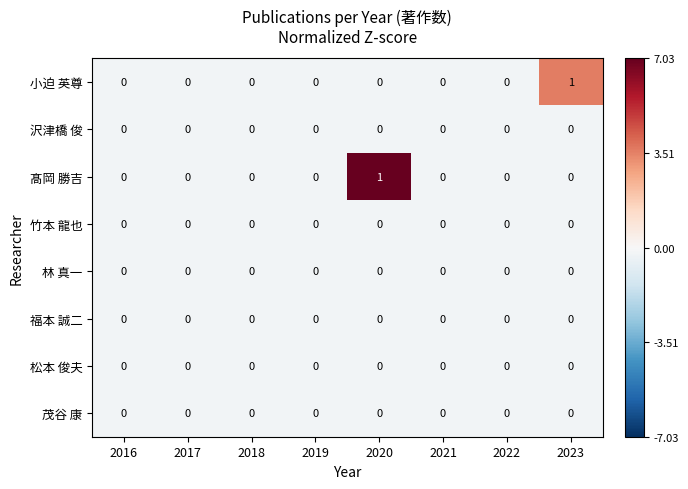

The 竹本 龍也 series shows 0 at 2018. True or false?

True